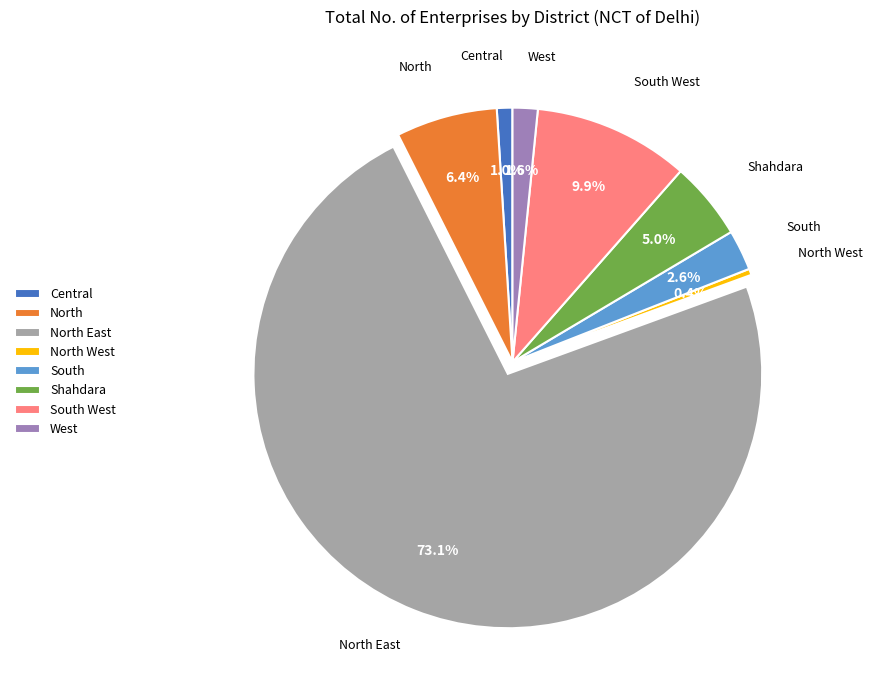

How many slices are in this pie chart?

8